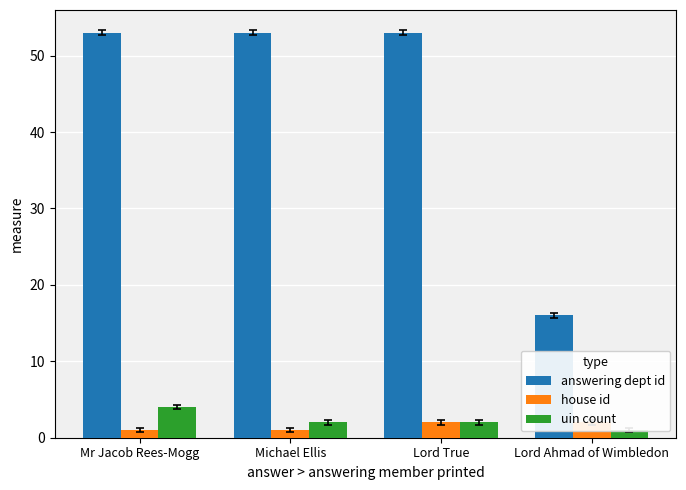

Read the uin count value at Lord True.

2